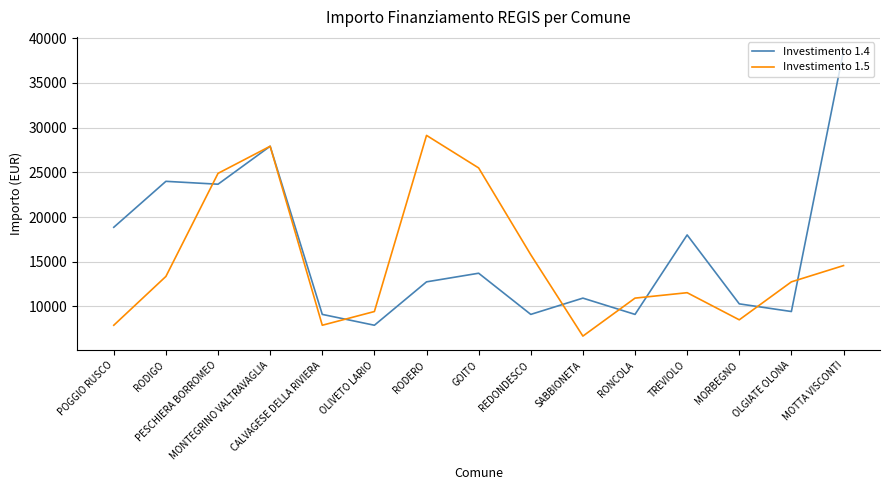

At which label is Investimento 1.5 closest to 17906?

REDONDESCO